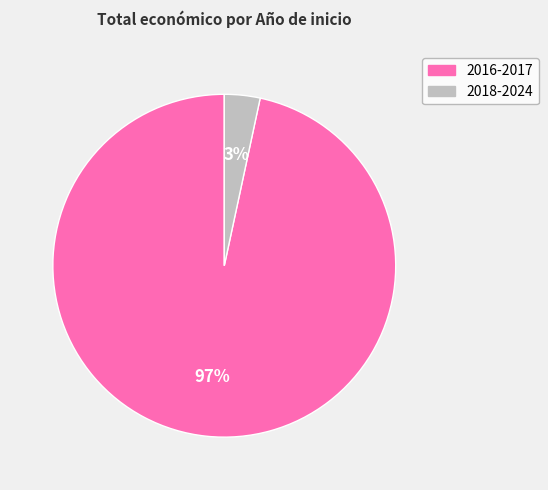

Is there a majority slice in this chart?

Yes